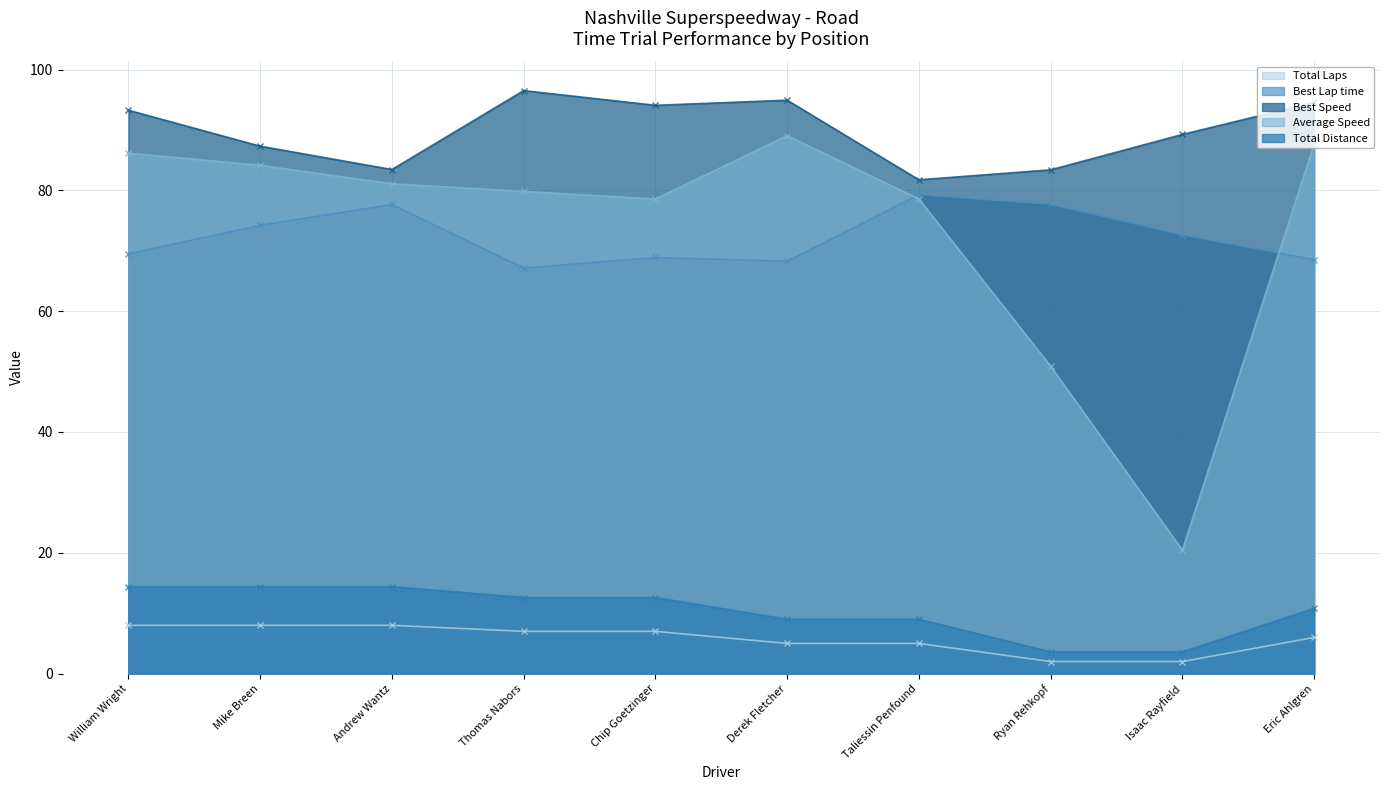

Where is Total Distance nearest to the value 9?

Derek Fletcher